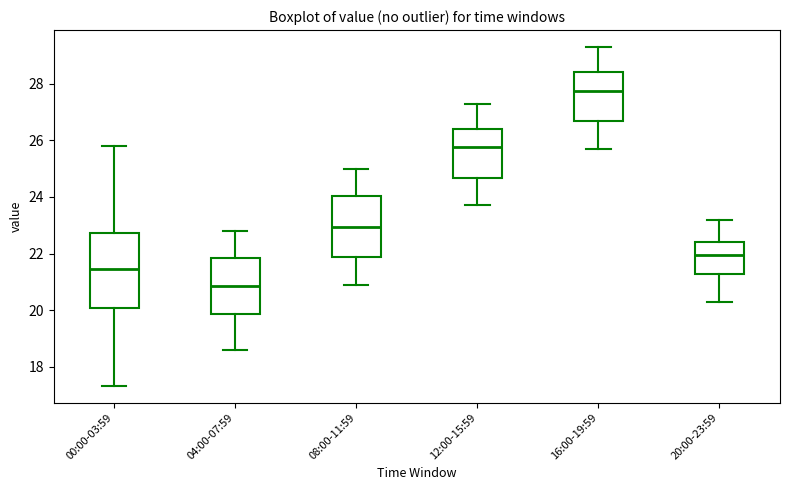

Where is the upper edge of the box for 12:00-15:59 on the y-axis? The values are not printed on the chart, so give them approximately, as read against the axis.

26.4